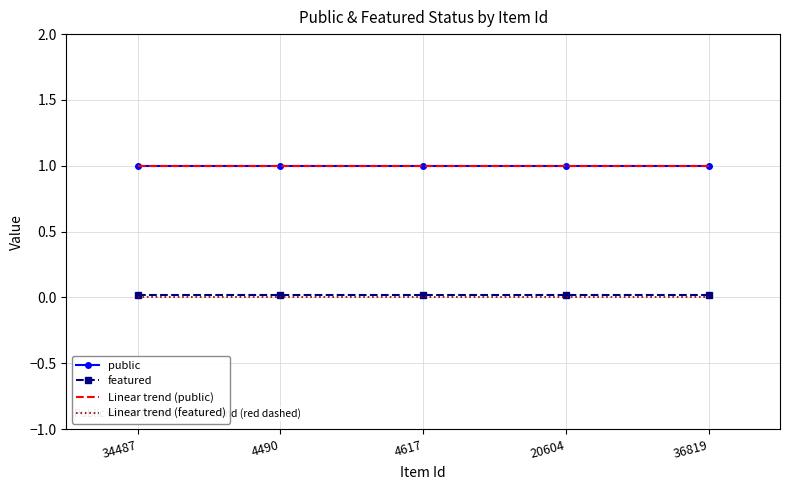

What is the label of the 4th point from the left?

20604